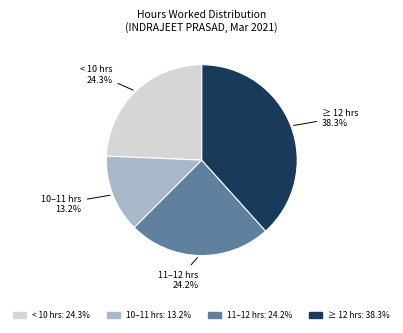

What percentage is NOT represented by 10–11 hrs: 13.2%?

86.8%